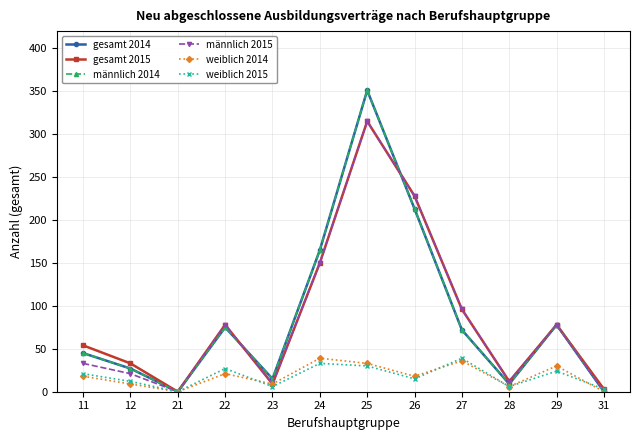

How many intersections are there between männlich 2015 and weiblich 2015?

1